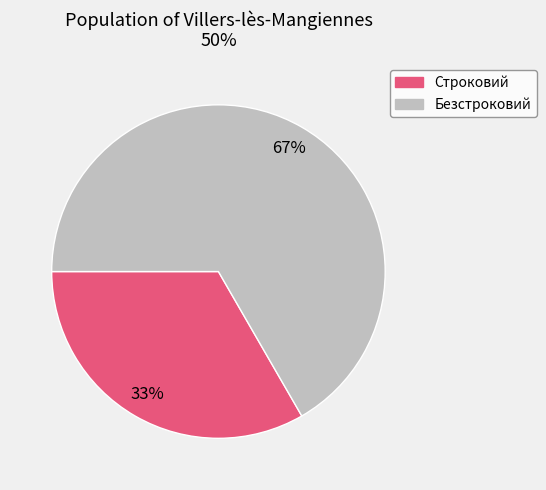

How many slices are in this pie chart?

2